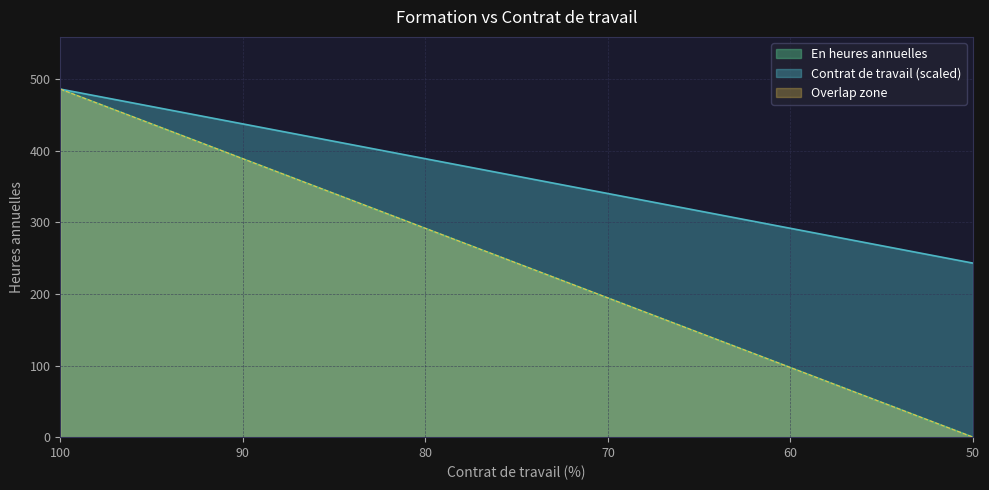

How many values in En heures annuelles are above zero?

6